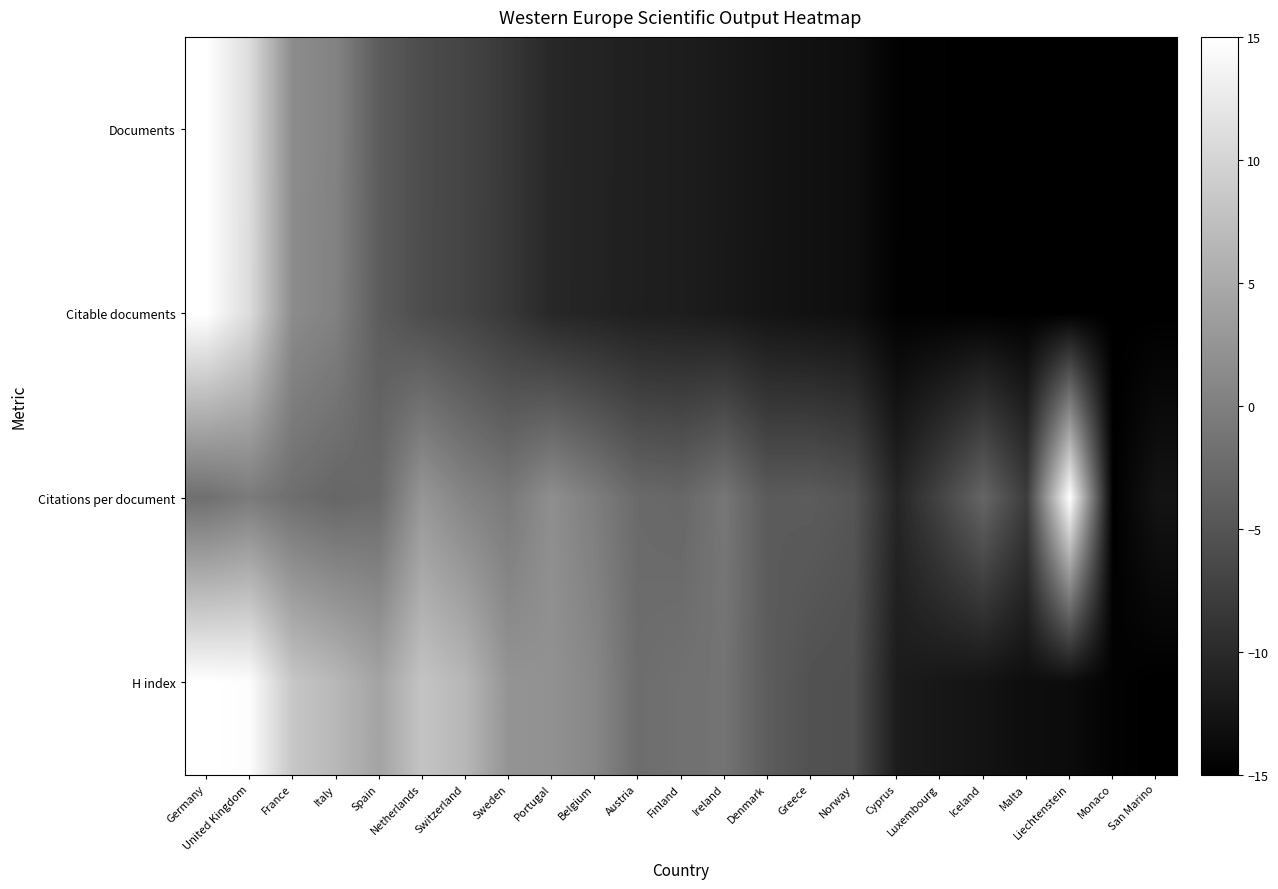

Reading left to right, extract all data points from this chart.

Documents: Germany=15.0	United Kingdom=10.9	France=1.4	Italy=0.4	Spain=-4.1	Netherlands=-6.0	Switzerland=-7.0	Sweden=-8.4	Portugal=-10.3	Belgium=-10.8	Austria=-11.3	Finland=-11.6	Ireland=-12.0	Denmark=-12.6	Greece=-13.0	Norway=-13.3	Cyprus=-14.8	Luxembourg=-14.9	Iceland=-14.9	Malta=-15.0	Liechtenstein=-15.0	Monaco=-15.0	San Marino=-15.0
Citable documents: Germany=15.0	United Kingdom=10.8	France=1.4	Italy=0.2	Spain=-4.1	Netherlands=-6.0	Switzerland=-7.0	Sweden=-8.4	Portugal=-10.3	Belgium=-10.8	Austria=-11.3	Finland=-11.5	Ireland=-12.1	Denmark=-12.6	Greece=-13.0	Norway=-13.3	Cyprus=-14.8	Luxembourg=-14.9	Iceland=-14.9	Malta=-15.0	Liechtenstein=-15.0	Monaco=-15.0	San Marino=-15.0
Citations per document: Germany=-1.9	United Kingdom=-0.6	France=-2.0	Italy=-3.0	Spain=-2.5	Netherlands=2.7	Switzerland=0.6	Sweden=-0.7	Portugal=1.7	Belgium=-0.2	Austria=-2.5	Finland=-2.9	Ireland=-1.0	Denmark=-4.3	Greece=-4.2	Norway=-5.0	Cyprus=-10.6	Luxembourg=-7.0	Iceland=-3.0	Malta=-7.9	Liechtenstein=15.0	Monaco=-15.0	San Marino=-12.7
H index: Germany=15.0	United Kingdom=14.7	France=8.3	Italy=6.6	Spain=4.2	Netherlands=8.0	Switzerland=6.5	Sweden=2.4	Portugal=2.1	Belgium=0.9	Austria=-2.2	Finland=-1.7	Ireland=-1.4	Denmark=-4.1	Greece=-5.4	Norway=-5.6	Cyprus=-11.8	Luxembourg=-12.3	Iceland=-12.7	Malta=-13.4	Liechtenstein=-13.6	Monaco=-14.7	San Marino=-15.0